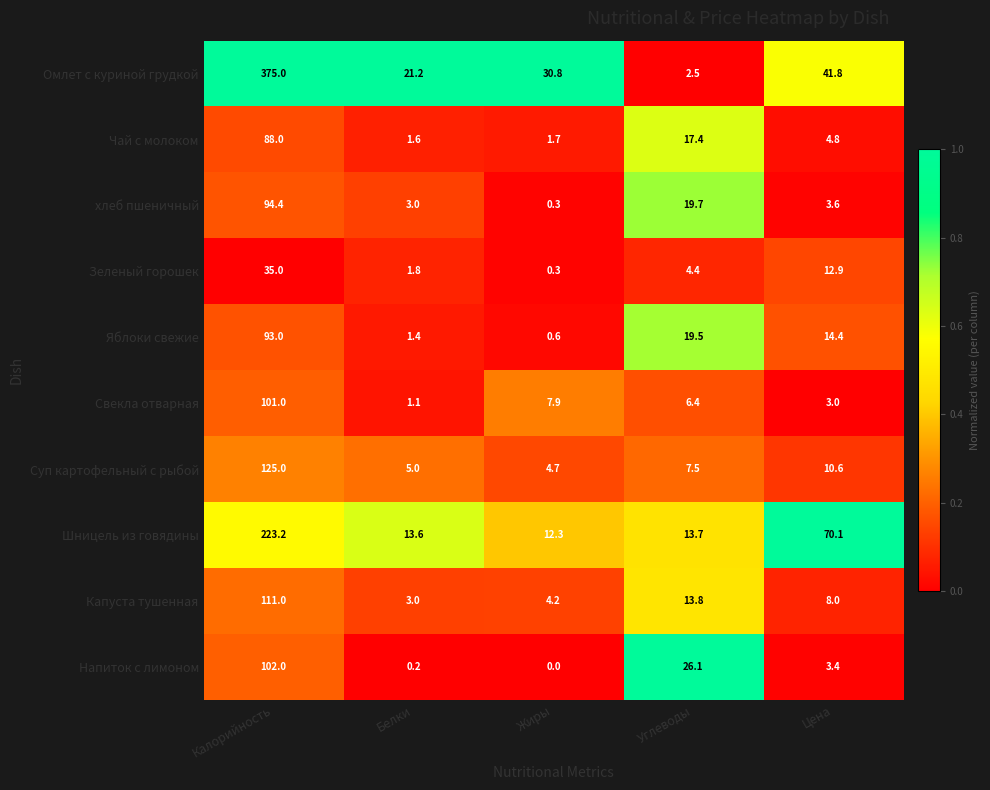

What is the sum of all Шницель из говядины values?

332.9